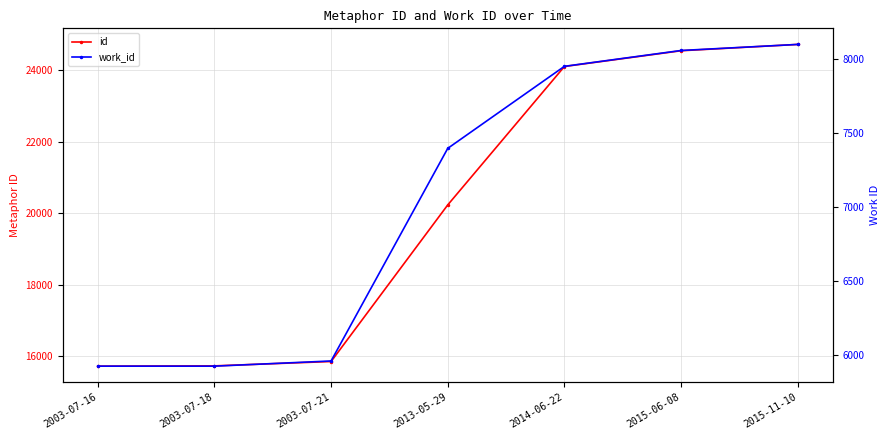

At which label does work_id reach its minimum?

2003-07-16